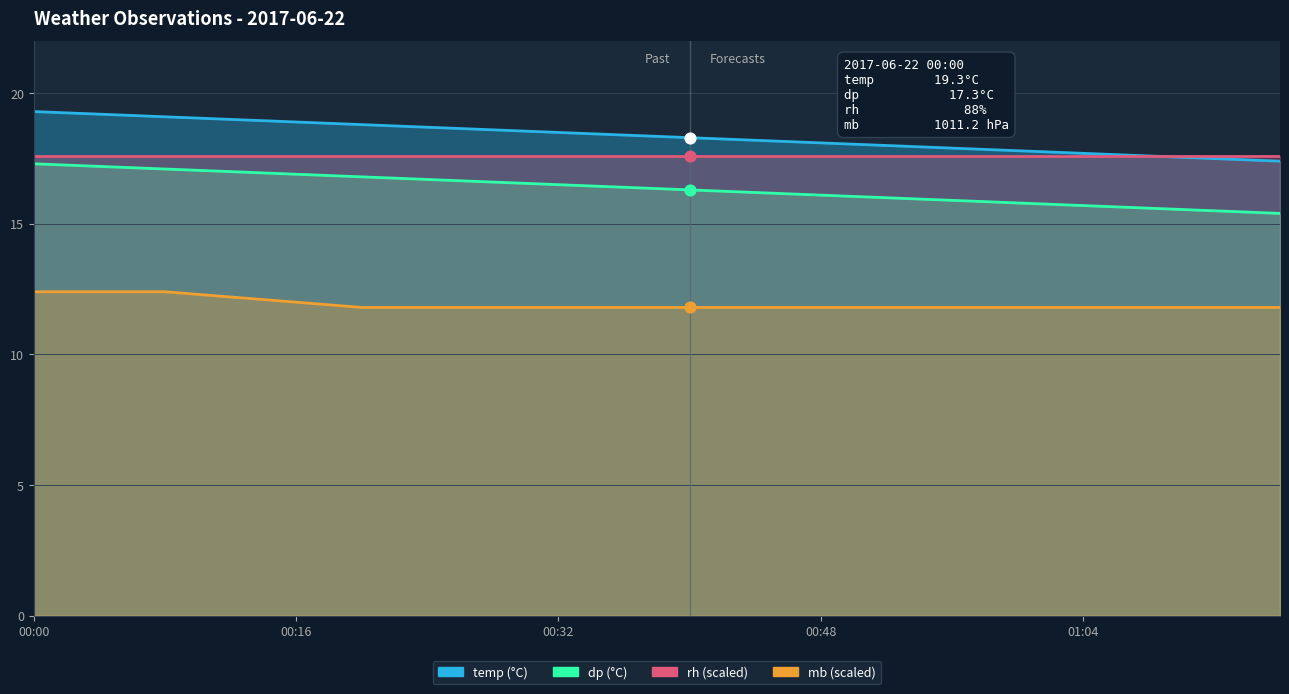

Which series has the widest spread of Y values?

temp